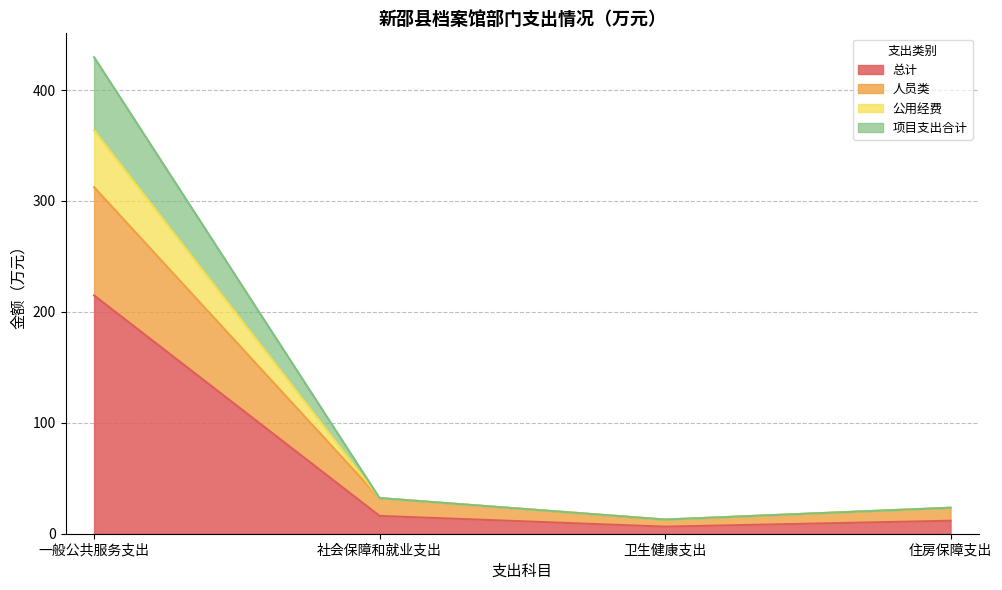

What is the total value across all series at 住房保障支出?

23.4